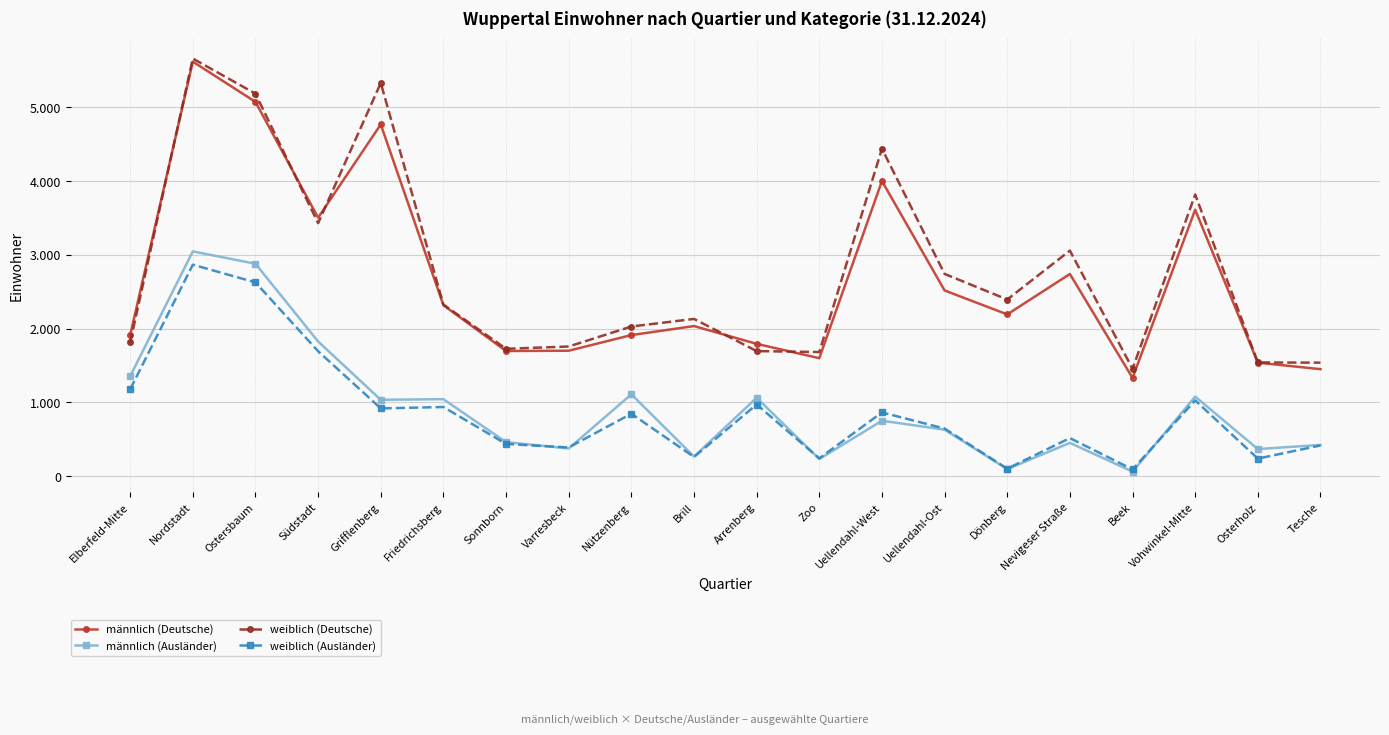

Where is the first local maximum for weiblich (Deutsche)?

Nordstadt